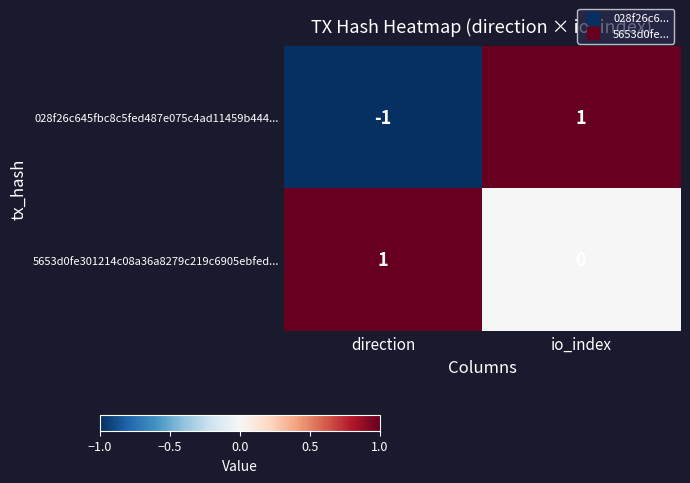

At which label does 028f26c645fbc8c5fed487e075c4ad11459b444... reach its peak?

io_index